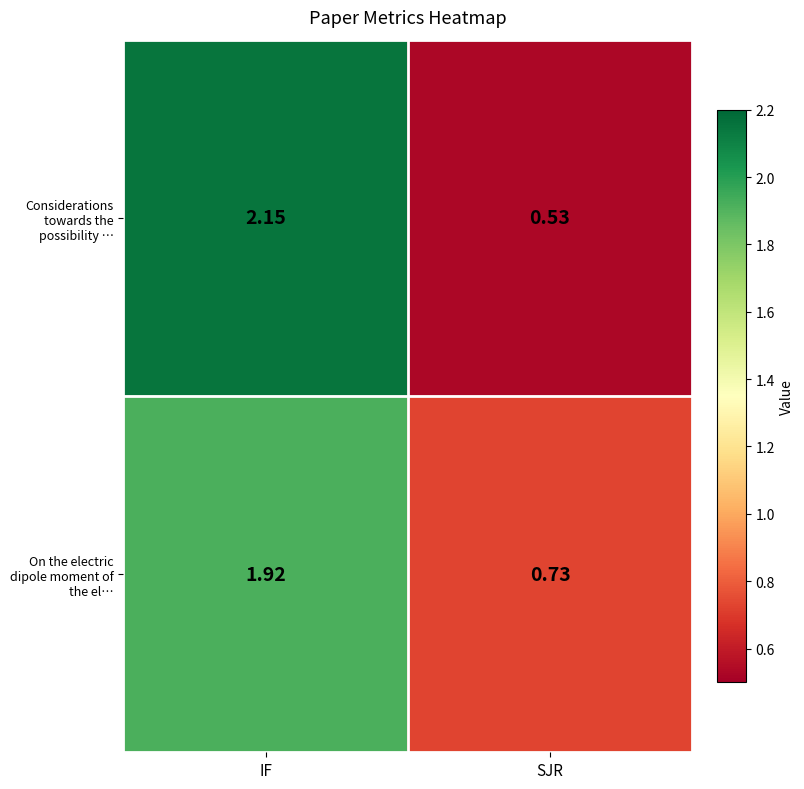

Which category has the lowest value across all series?

SJR